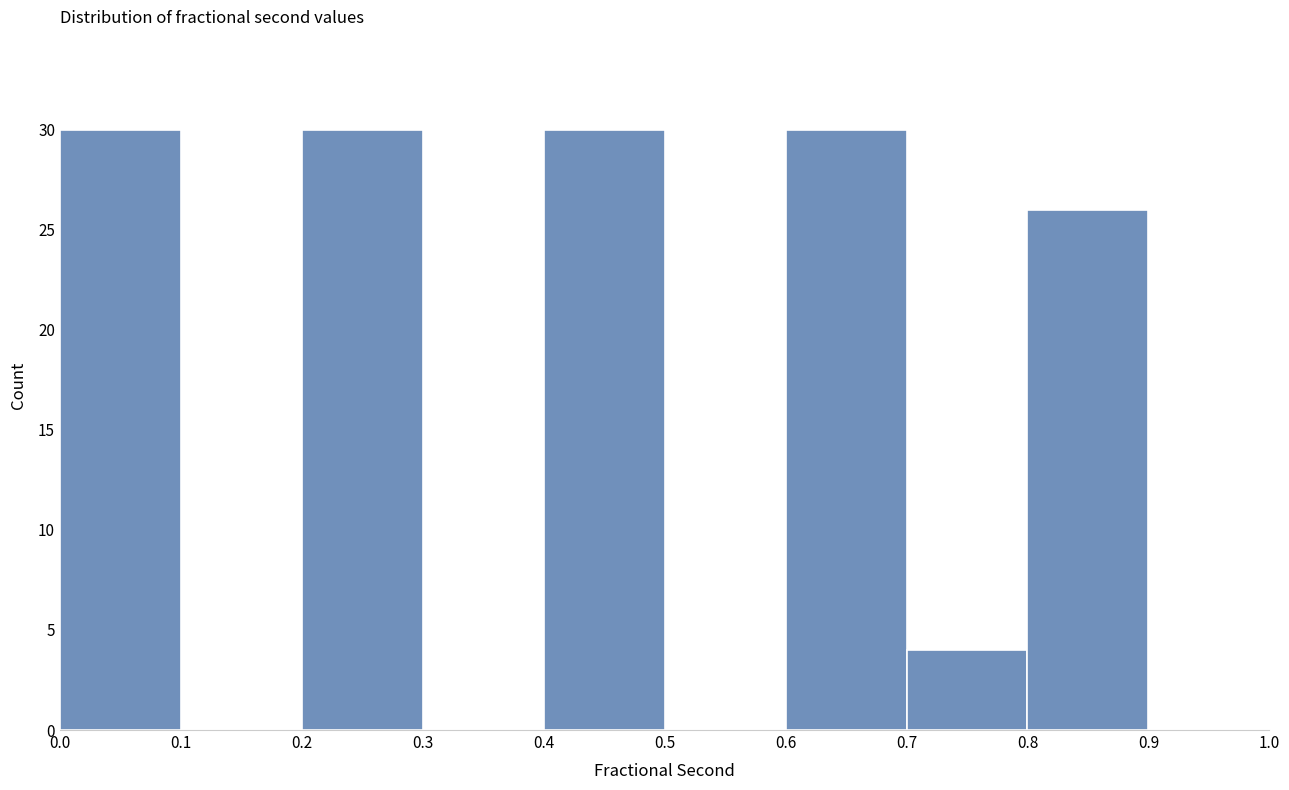

Reading left to right, transcribe this chart: for each bar, give the range it covers on the x-axis and its height. The values are not printed on the chart, so give them approximately, as read against the axis.

0.0 to 0.1: 30
0.1 to 0.2: 0
0.2 to 0.3: 30
0.3 to 0.4: 0
0.4 to 0.5: 30
0.5 to 0.6: 0
0.6 to 0.7: 30
0.7 to 0.8: 4
0.8 to 0.9: 26
0.9 to 1.0: 0